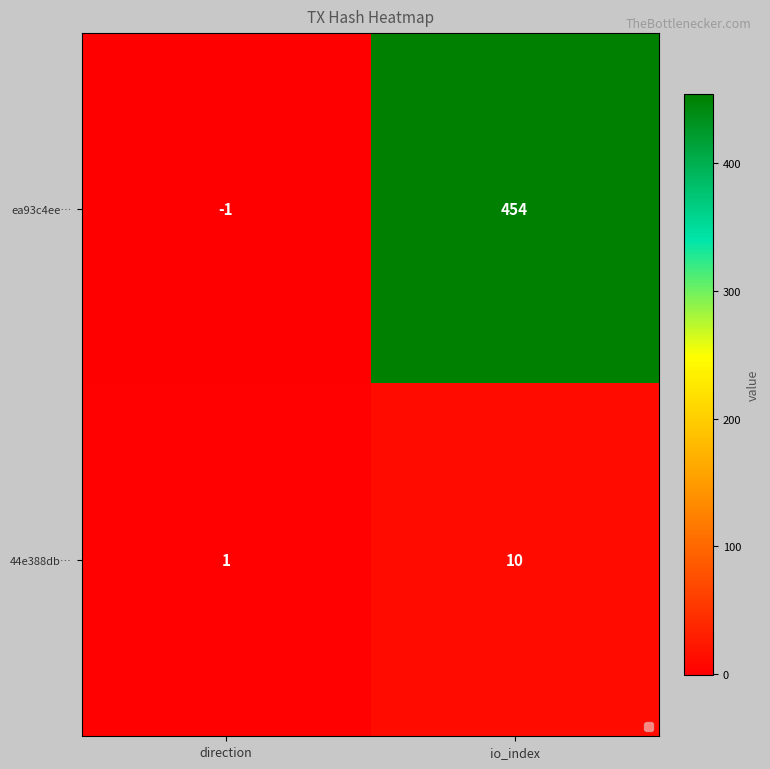

Which category has the highest value in the 44e388db… series?

io_index